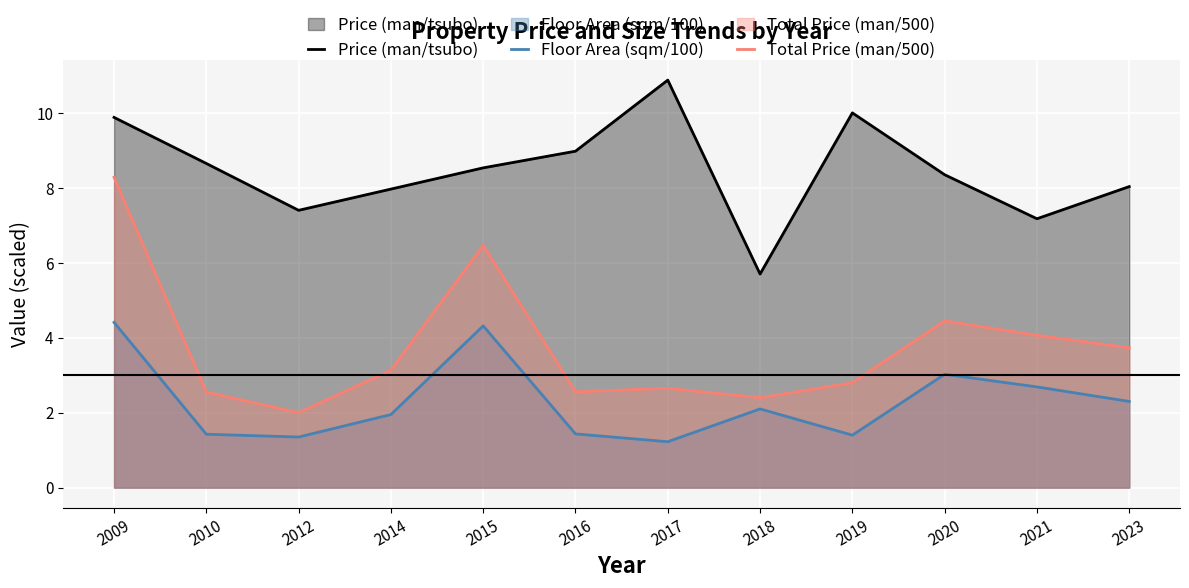

What are all the series names shown in the legend?

Price (man/tsubo), Floor Area (sqm/100), Total Price (man/500)